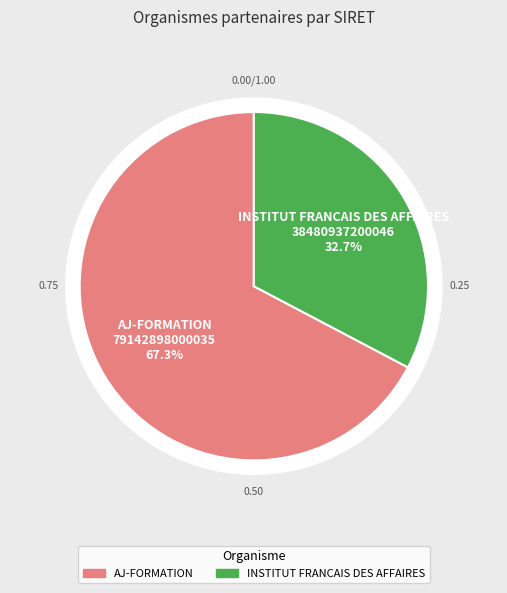

Count the number of slices in the pie.

2